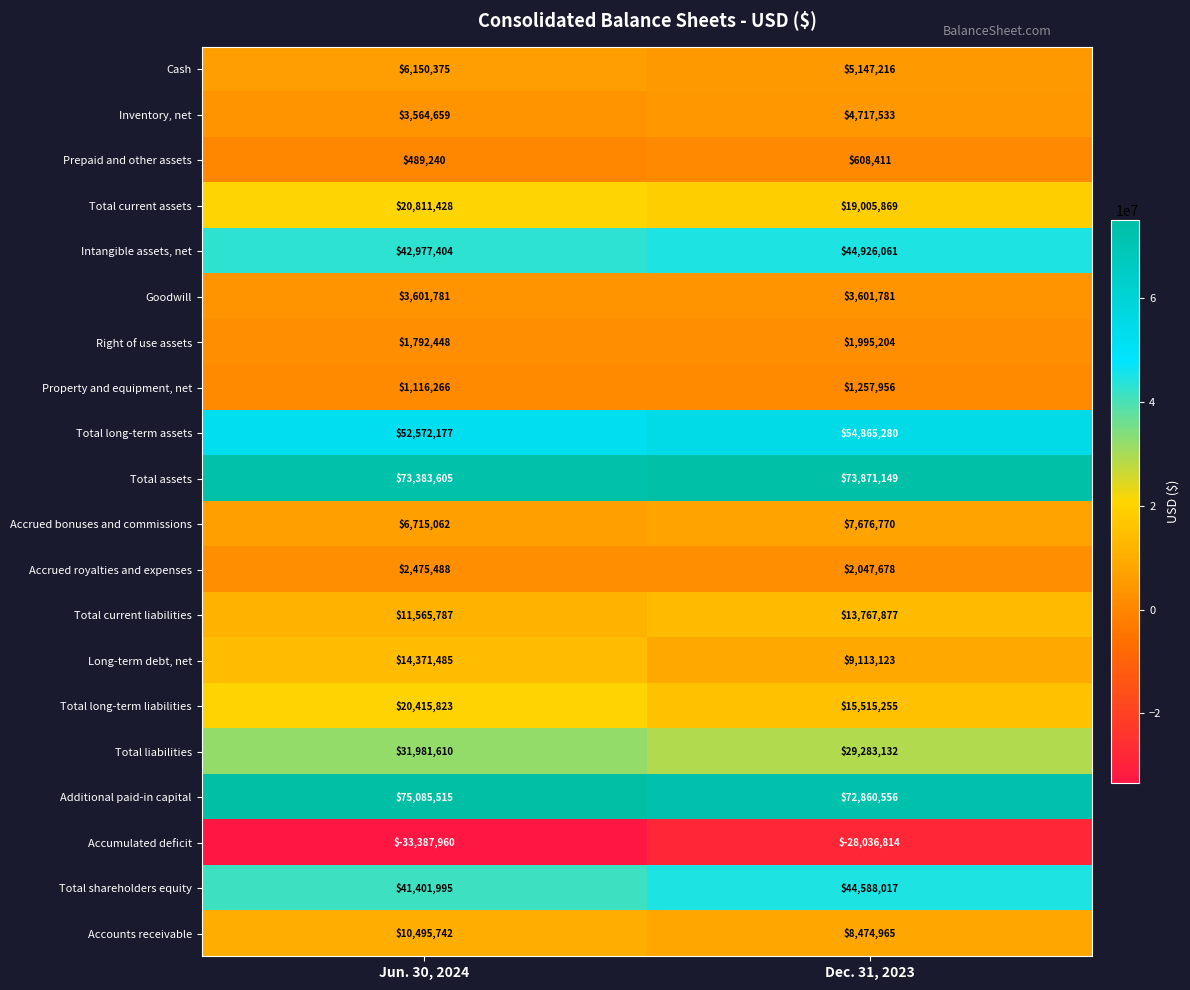

What is the maximum value shown in the chart?

75085515